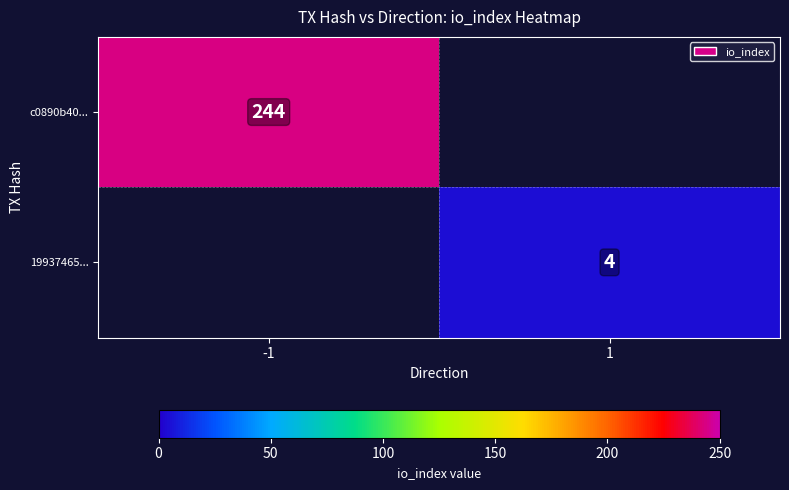

True or false: c0890b40... has a value of 399 at -1.

False